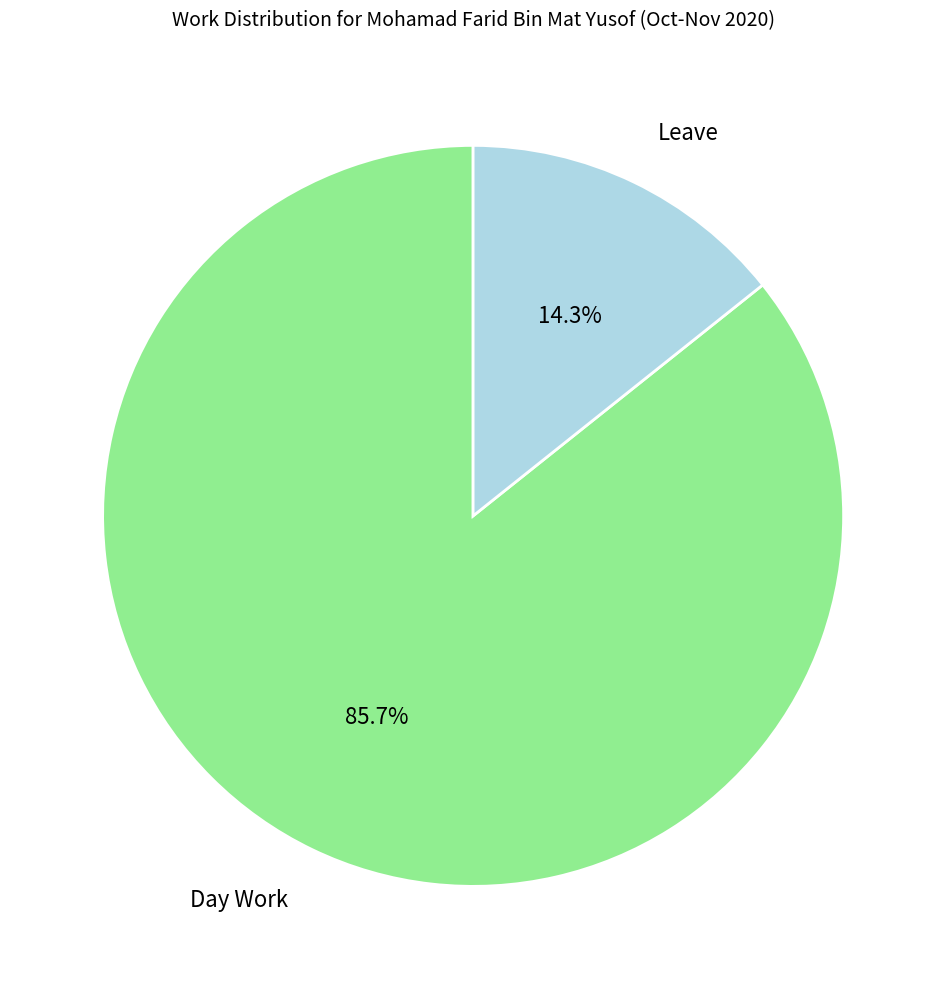

To the nearest percent, what is the average slice percentage?

50%